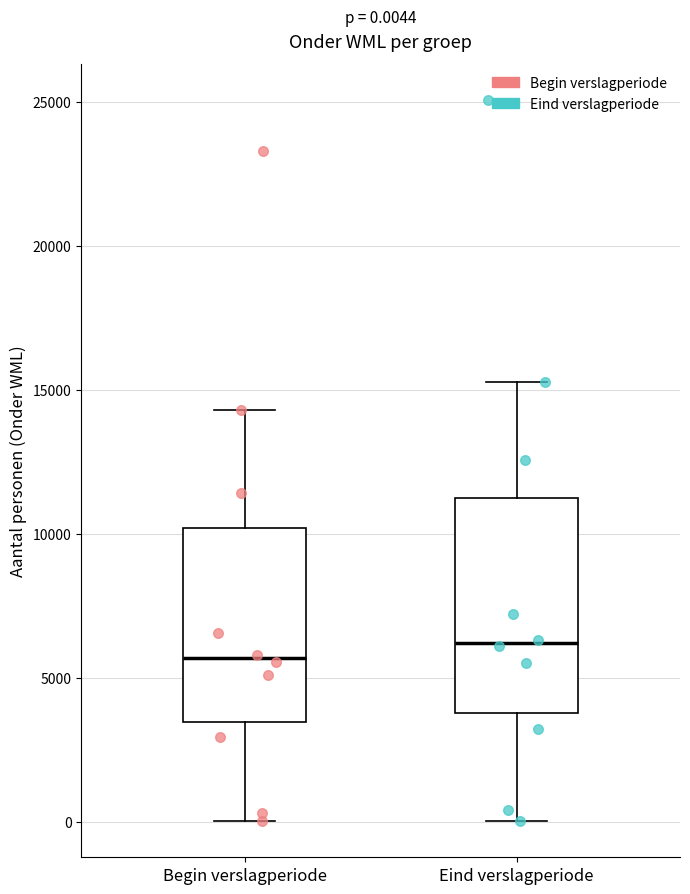

Comparing the boxes themselves (not the whiskers), which one is the tallest?

Eind verslagperiode